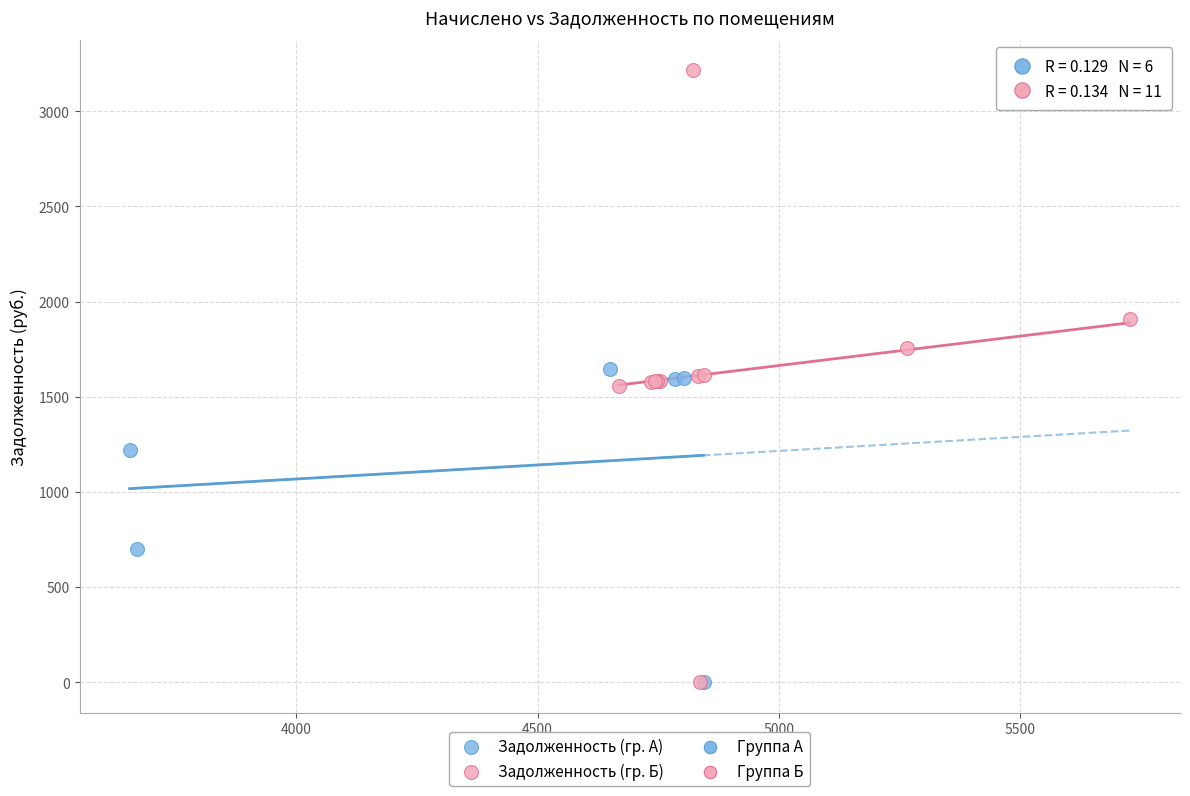

Which series reaches the maximum Y coordinate?

Задолженность (гр. Б)